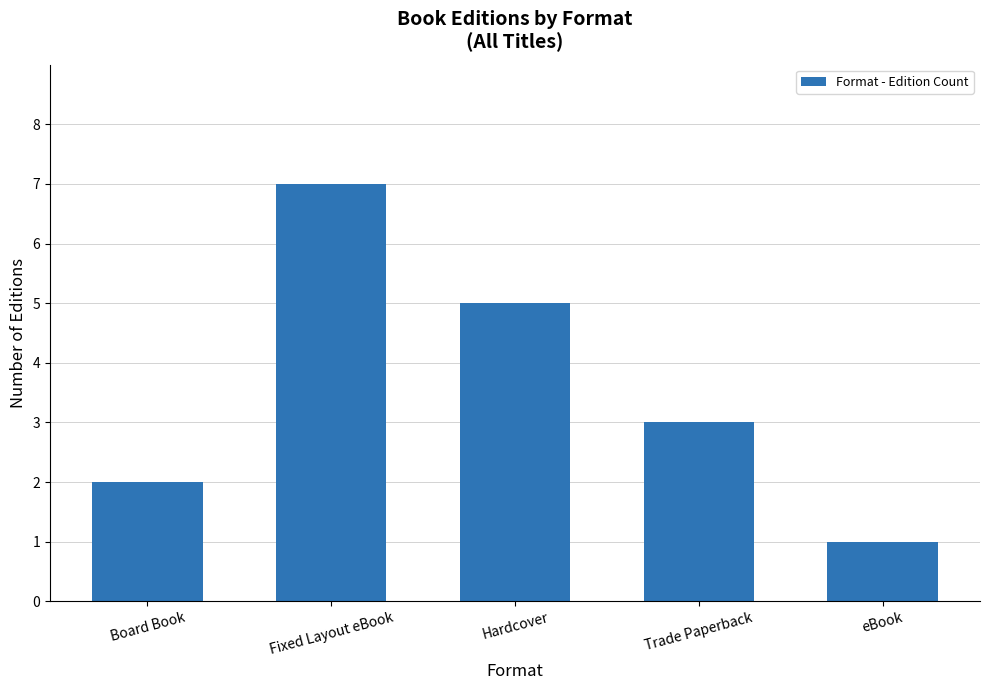

What is the change in value from Trade Paperback to eBook?

-2